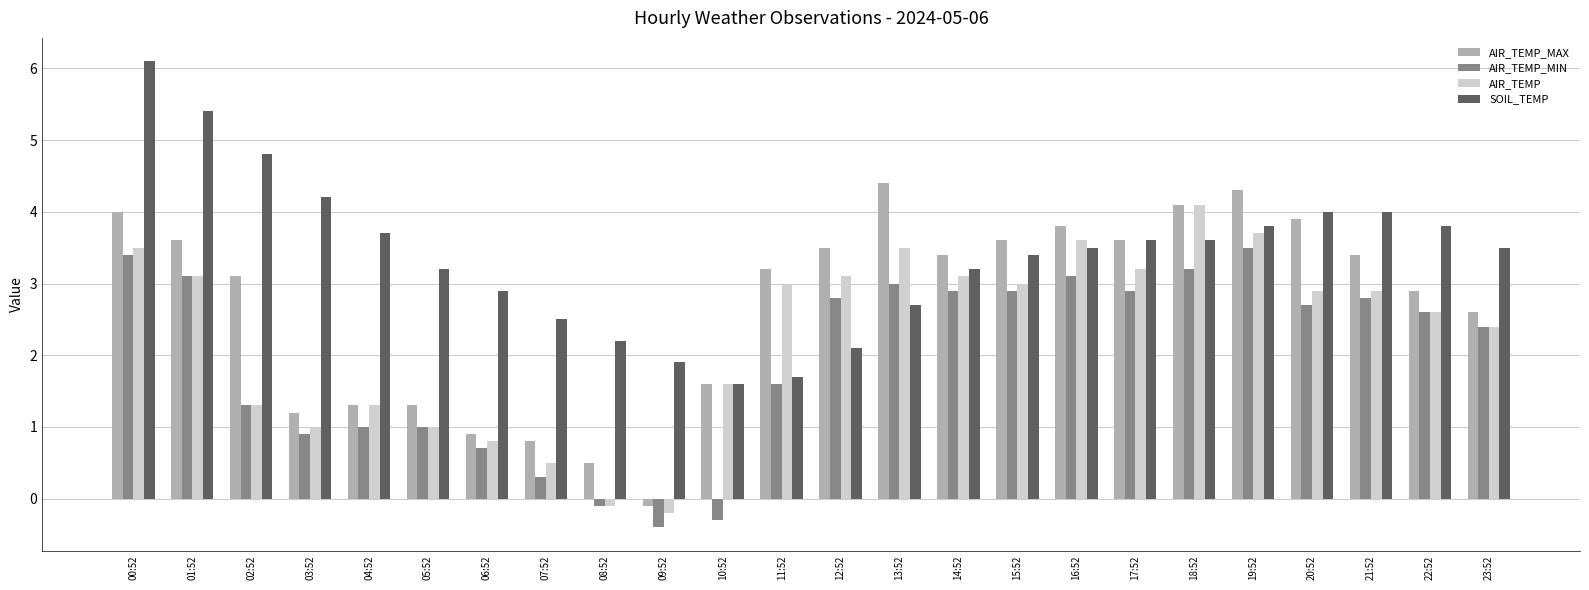

Reading left to right, list all the values displayed in this chart.

AIR_TEMP_MAX: 4.0	3.6	3.1	1.2	1.3	1.3	0.9	0.8	0.5	-0.1	1.6	3.2	3.5	4.4	3.4	3.6	3.8	3.6	4.1	4.3	3.9	3.4	2.9	2.6
AIR_TEMP_MIN: 3.4	3.1	1.3	0.9	1.0	1.0	0.7	0.3	-0.1	-0.4	-0.3	1.6	2.8	3.0	2.9	2.9	3.1	2.9	3.2	3.5	2.7	2.8	2.6	2.4
AIR_TEMP: 3.5	3.1	1.3	1.0	1.3	1.0	0.8	0.5	-0.1	-0.2	1.6	3.0	3.1	3.5	3.1	3.0	3.6	3.2	4.1	3.7	2.9	2.9	2.6	2.4
SOIL_TEMP: 6.1	5.4	4.8	4.2	3.7	3.2	2.9	2.5	2.2	1.9	1.6	1.7	2.1	2.7	3.2	3.4	3.5	3.6	3.6	3.8	4.0	4.0	3.8	3.5